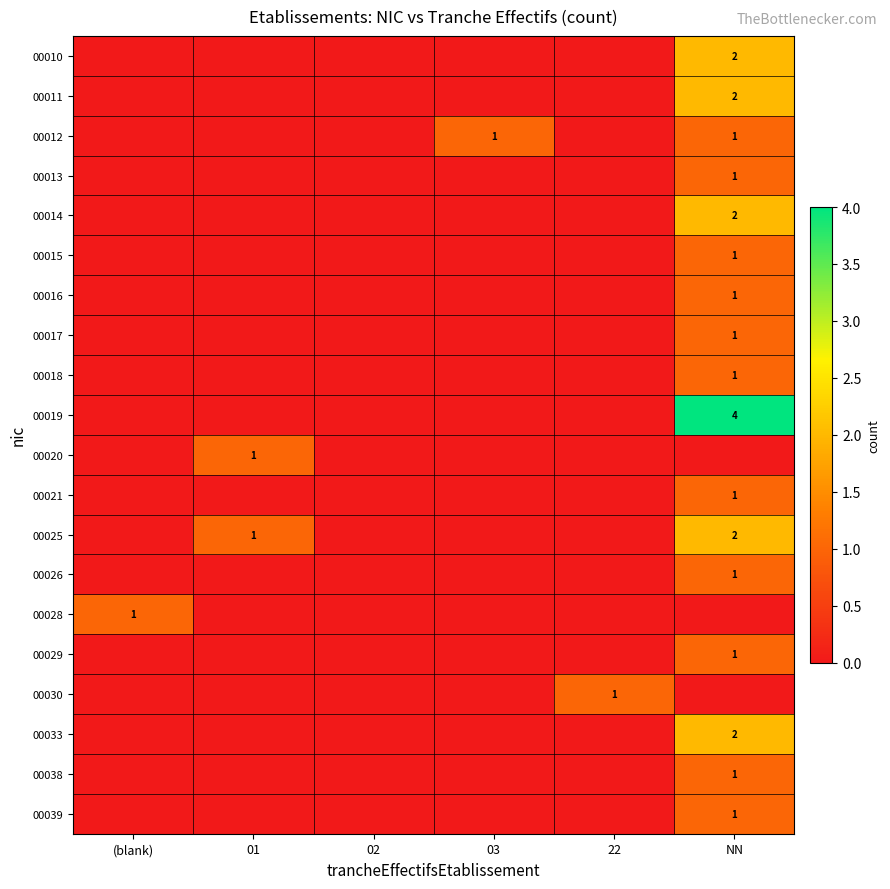

Is it true that 00033 equals 3 at NN?

False